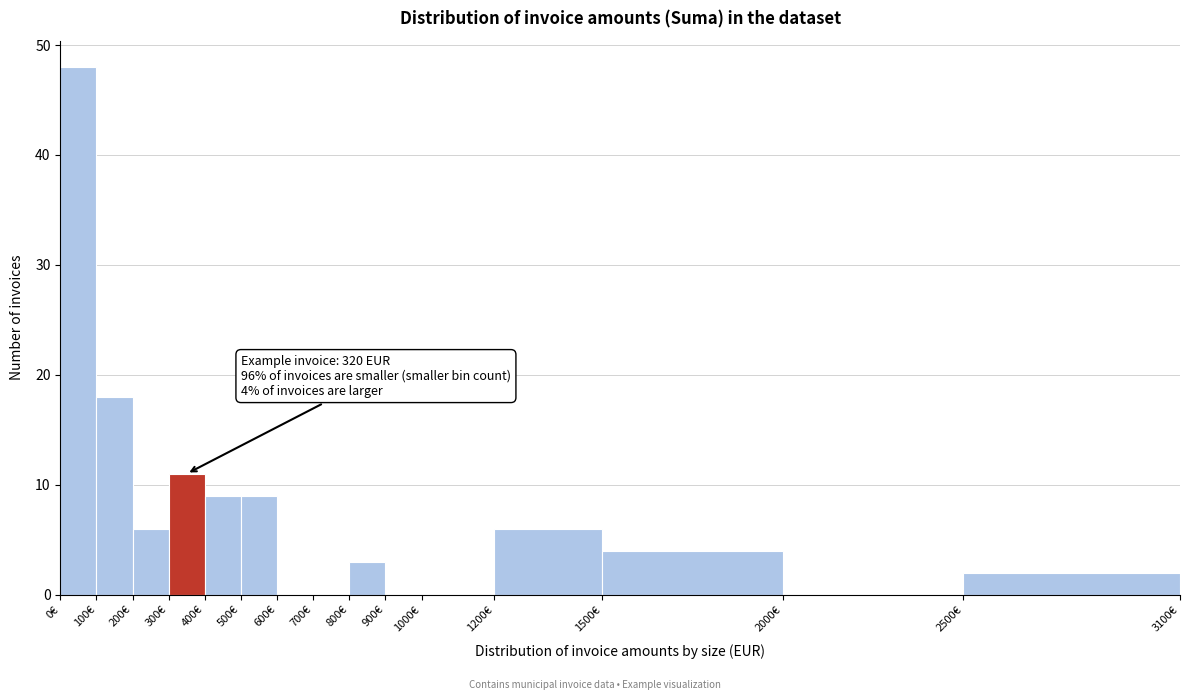

Which range on the x-axis has the tallest bar?

0 to 100